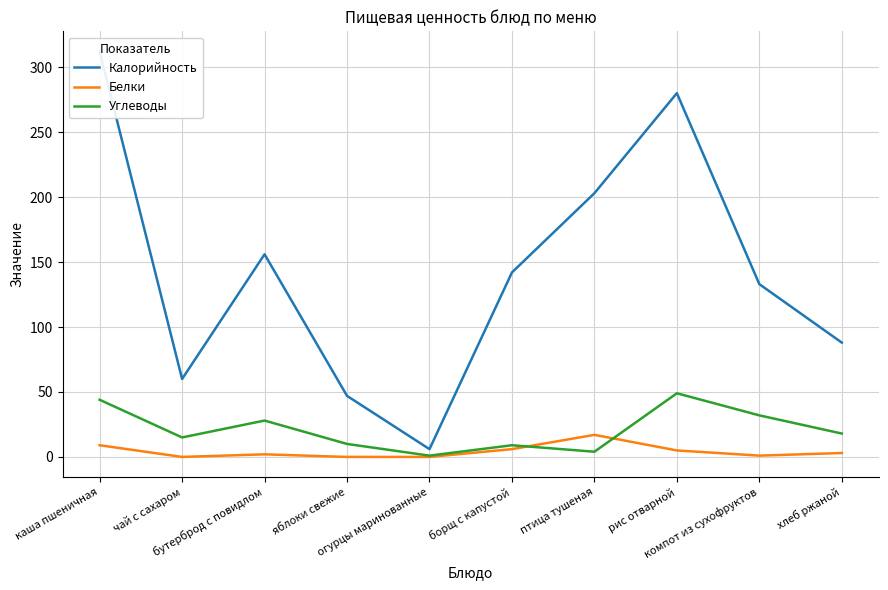

Reading left to right, list all the values displayed in this chart.

Калорийность: 312	60	156	47	6	142	203	280	133	88
Белки: 9	0	2	0	0	6	17	5	1	3
Углеводы: 44	15	28	10	1	9	4	49	32	18